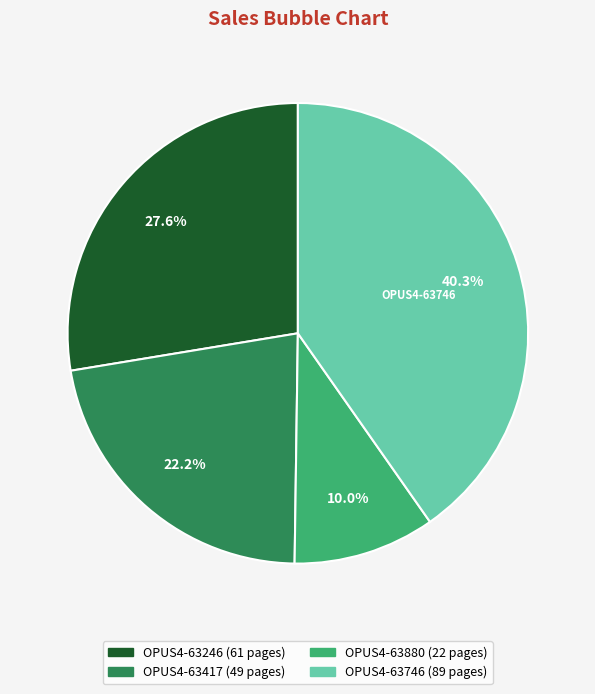

Rank the categories by value from highest to lowest.

OPUS4-63746, OPUS4-63246, OPUS4-63417, OPUS4-63880